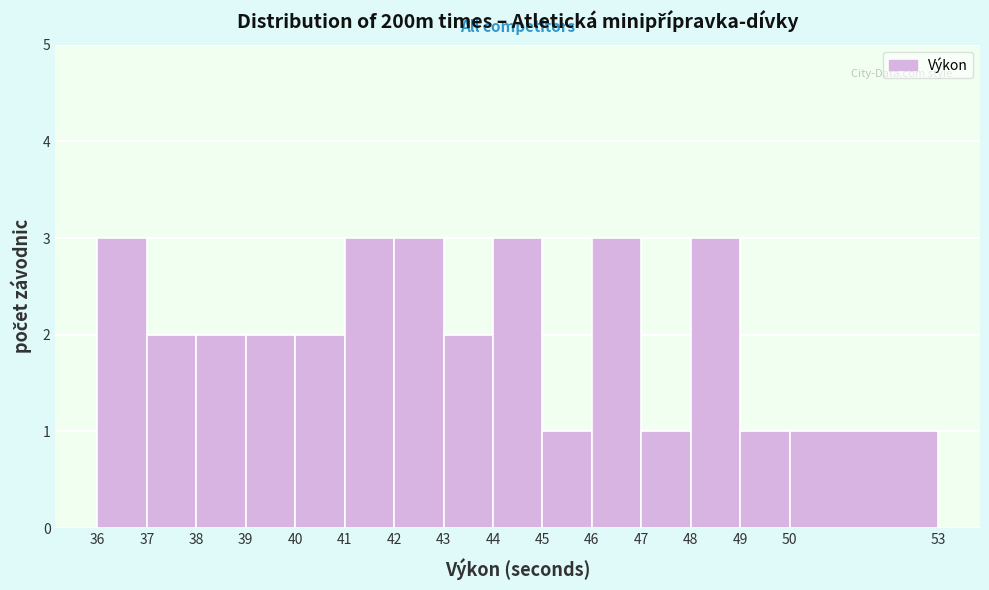

Reading left to right, transcribe this chart: for each bar, give the range it covers on the x-axis and its height. The values are not printed on the chart, so give them approximately, as read against the axis.

36 to 37: 3
37 to 38: 2
38 to 39: 2
39 to 40: 2
40 to 41: 2
41 to 42: 3
42 to 43: 3
43 to 44: 2
44 to 45: 3
45 to 46: 1
46 to 47: 3
47 to 48: 1
48 to 49: 3
49 to 50: 1
50 to 53: 1